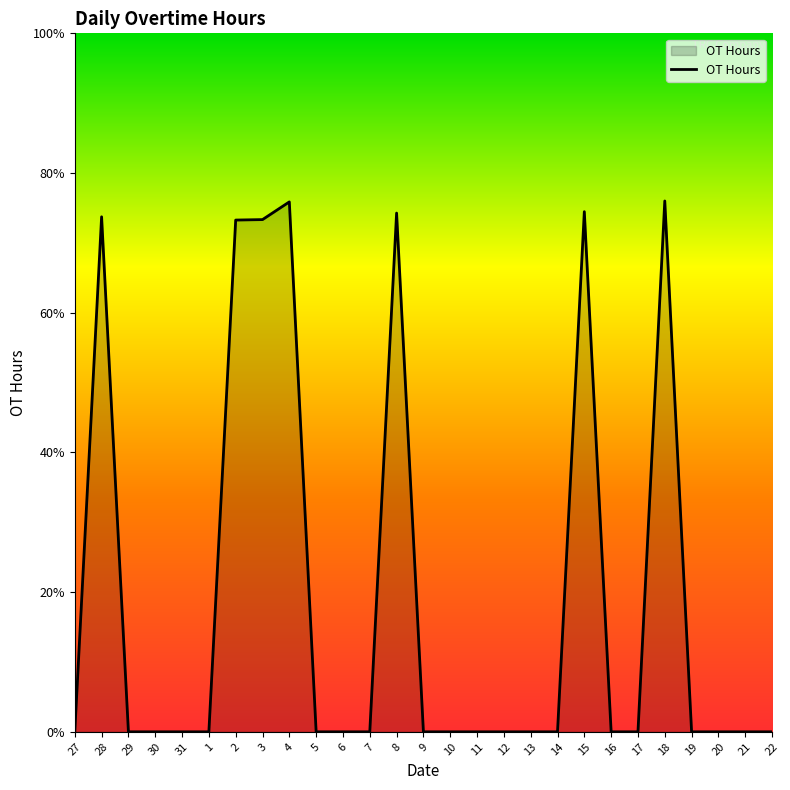

Does the chart have visible grid lines?

No